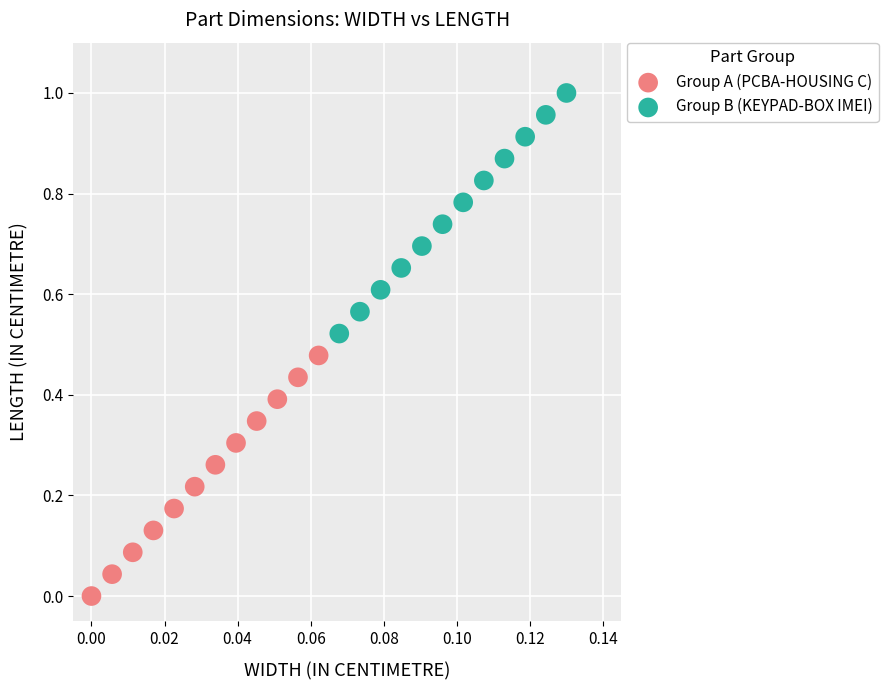

Which series reaches the maximum Y coordinate?

Group B (KEYPAD-BOX IMEI)